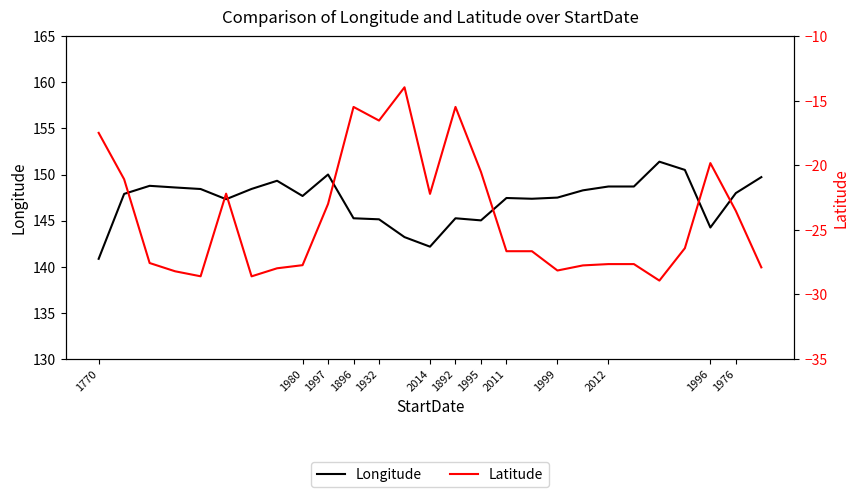

Which series has the largest total across all categories?

Longitude